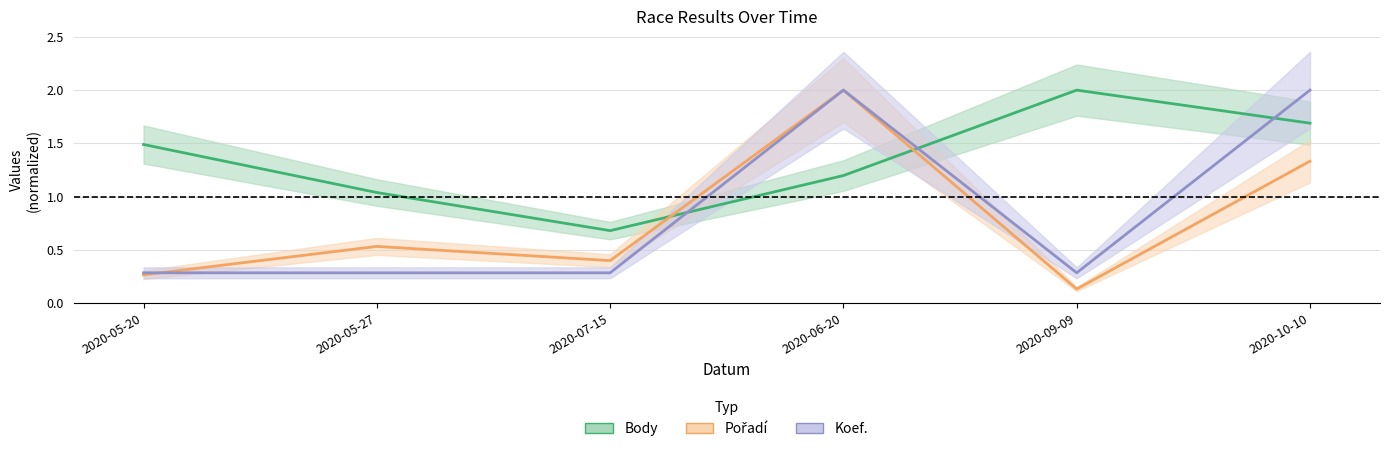

The value of Koef. at 2020-06-20 is 2.6. True or false?

False